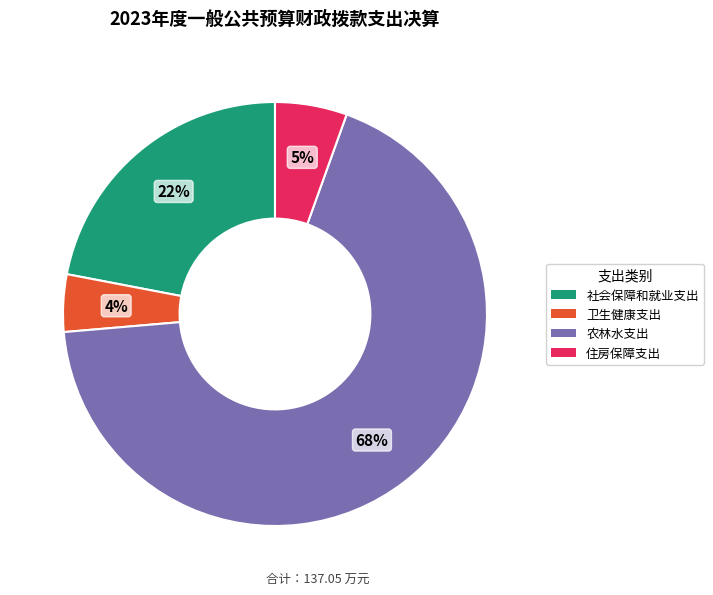

Do 住房保障支出 and 农林水支出 together represent more than half of the pie?

Yes